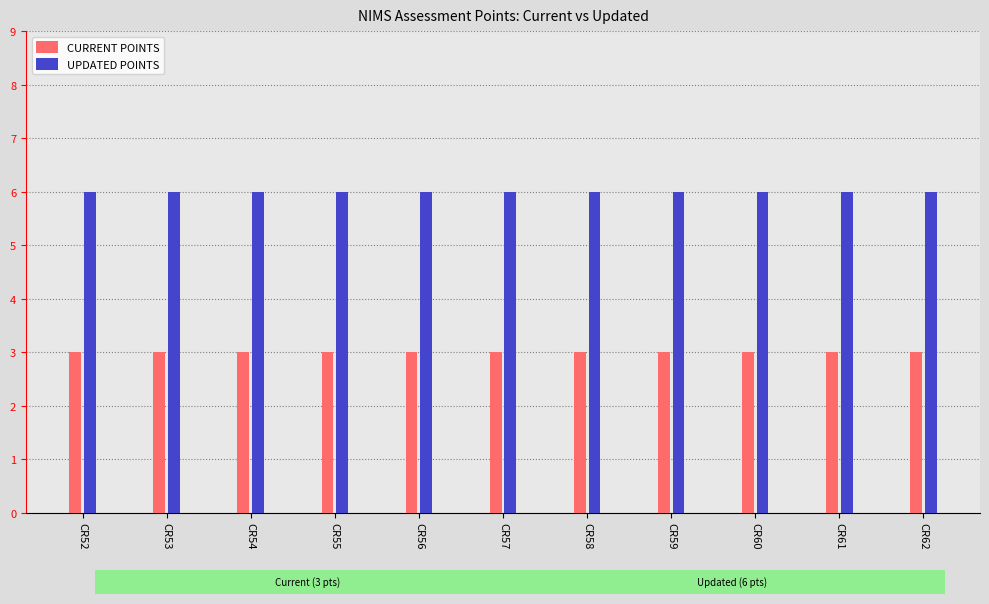

What is the maximum value for UPDATED POINTS?

6